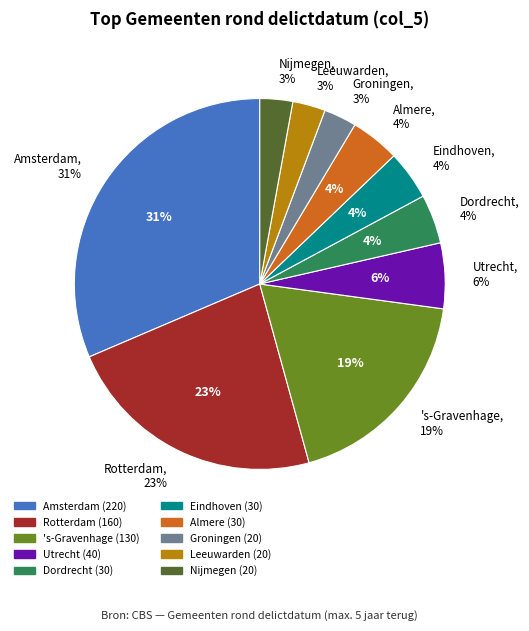

To the nearest percent, what is the difference between the largest and smallest slice percentages?

29%